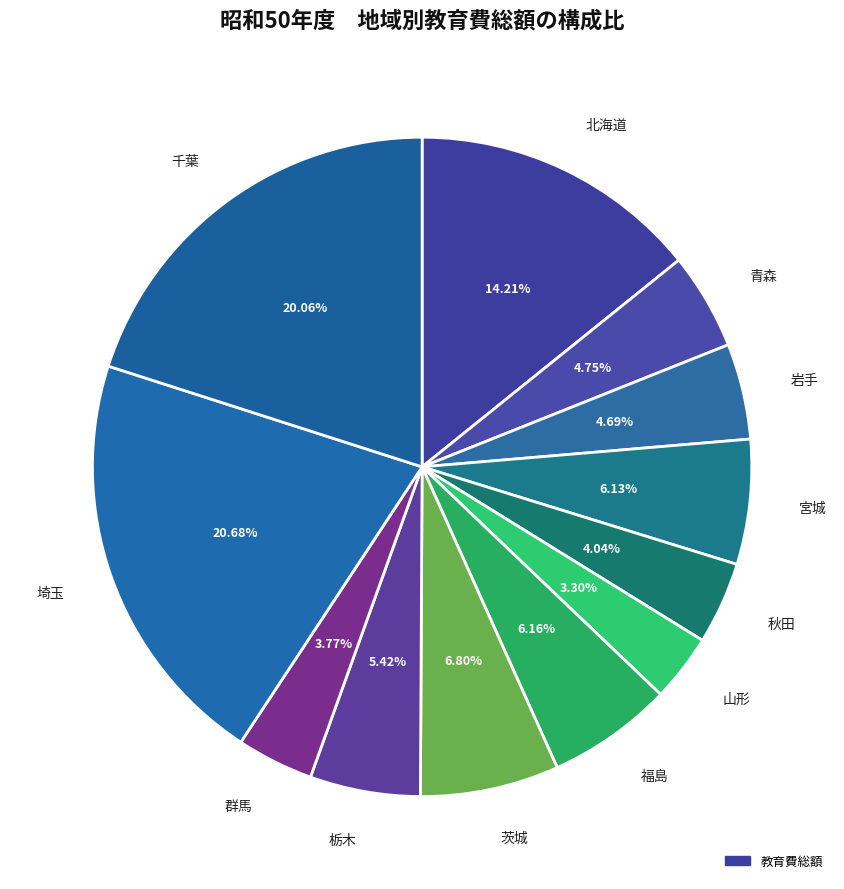

Count the number of slices in the pie.

12